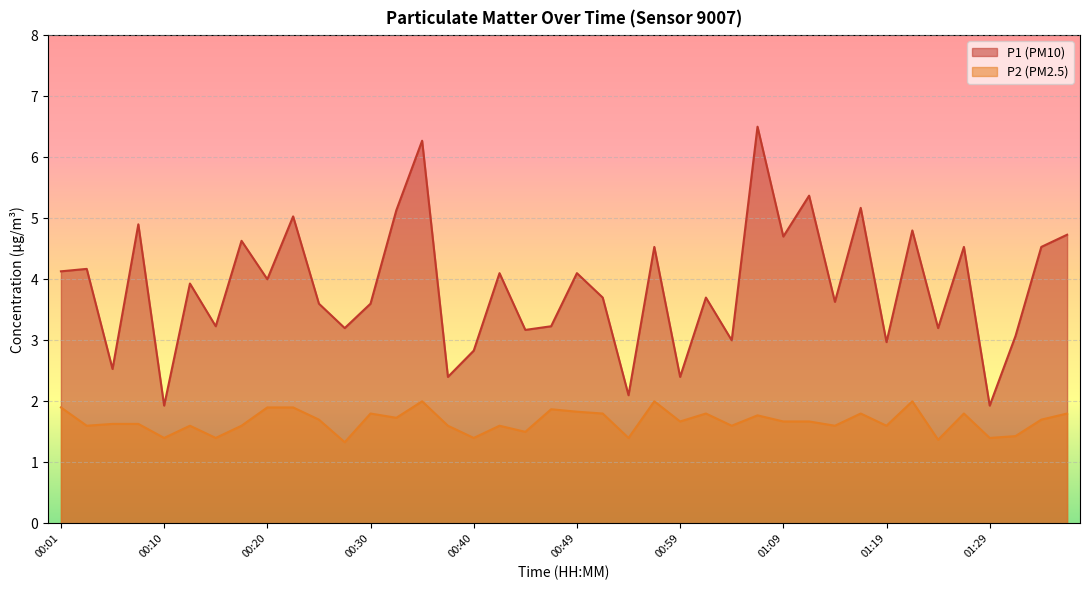

In P1, how many points are higher than both neighbors (excluding endpoints)?

15